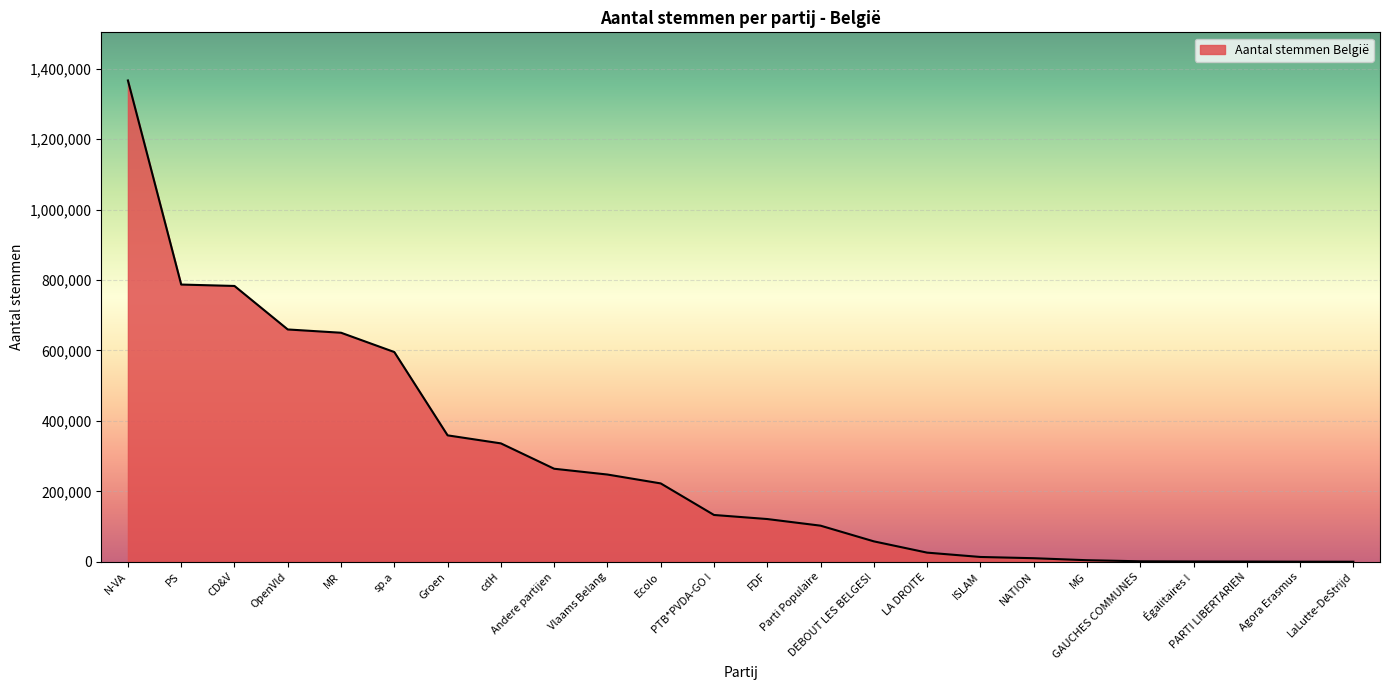

How many values are below 132943?

12